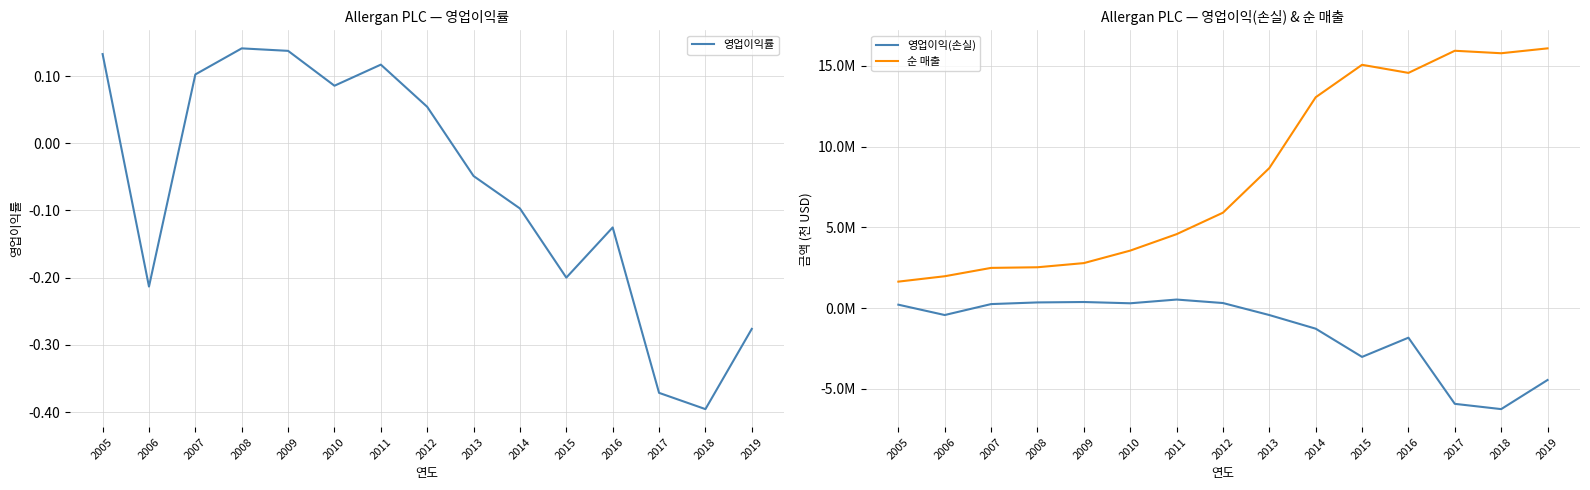

How many interior local peaks does the 영업이익(손실) series have?

3